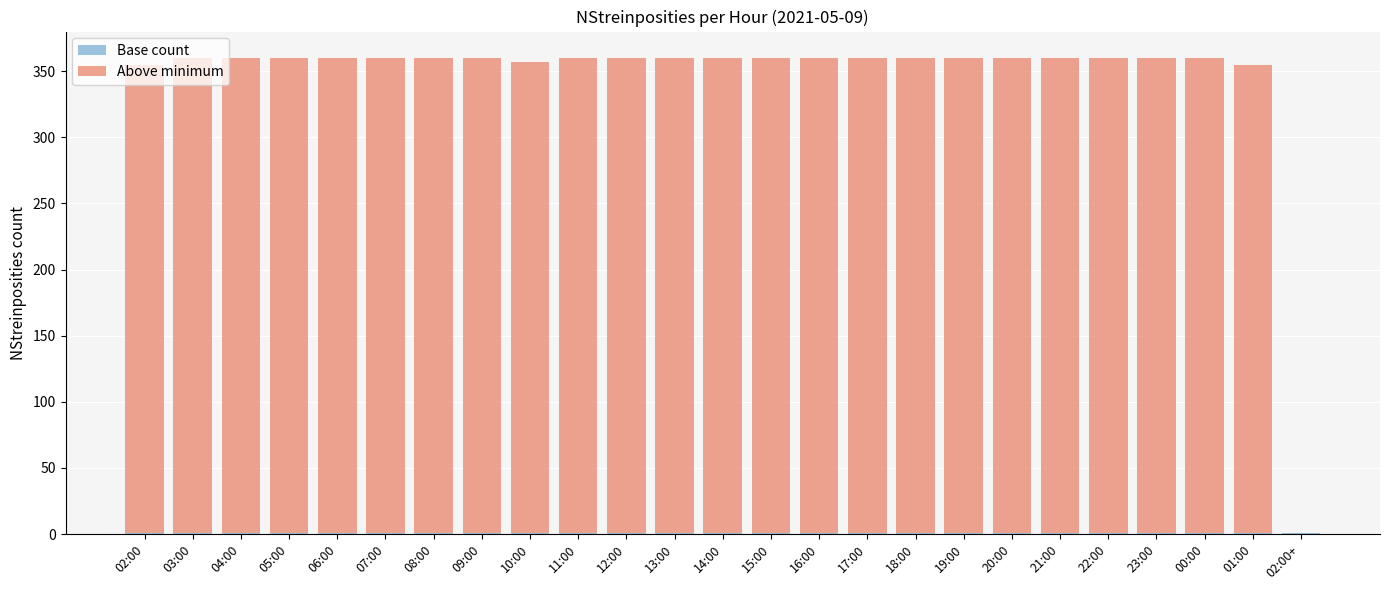

Which series has the widest spread of values?

Above minimum